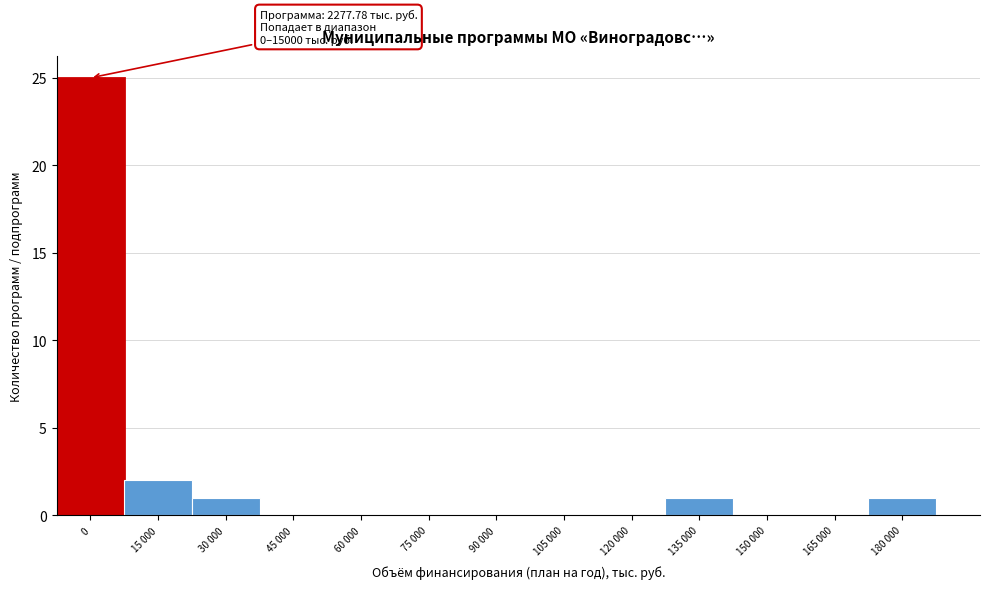

Reading right to left, extract all data points from this chart.

180 000=1	165 000=0	150 000=0	135 000=1	120 000=0	105 000=0	90 000=0	75 000=0	60 000=0	45 000=0	30 000=1	15 000=2	0=25